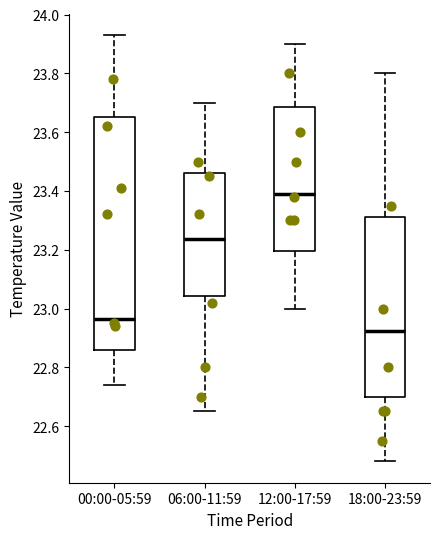

Which box has the lowest median line?

18:00-23:59